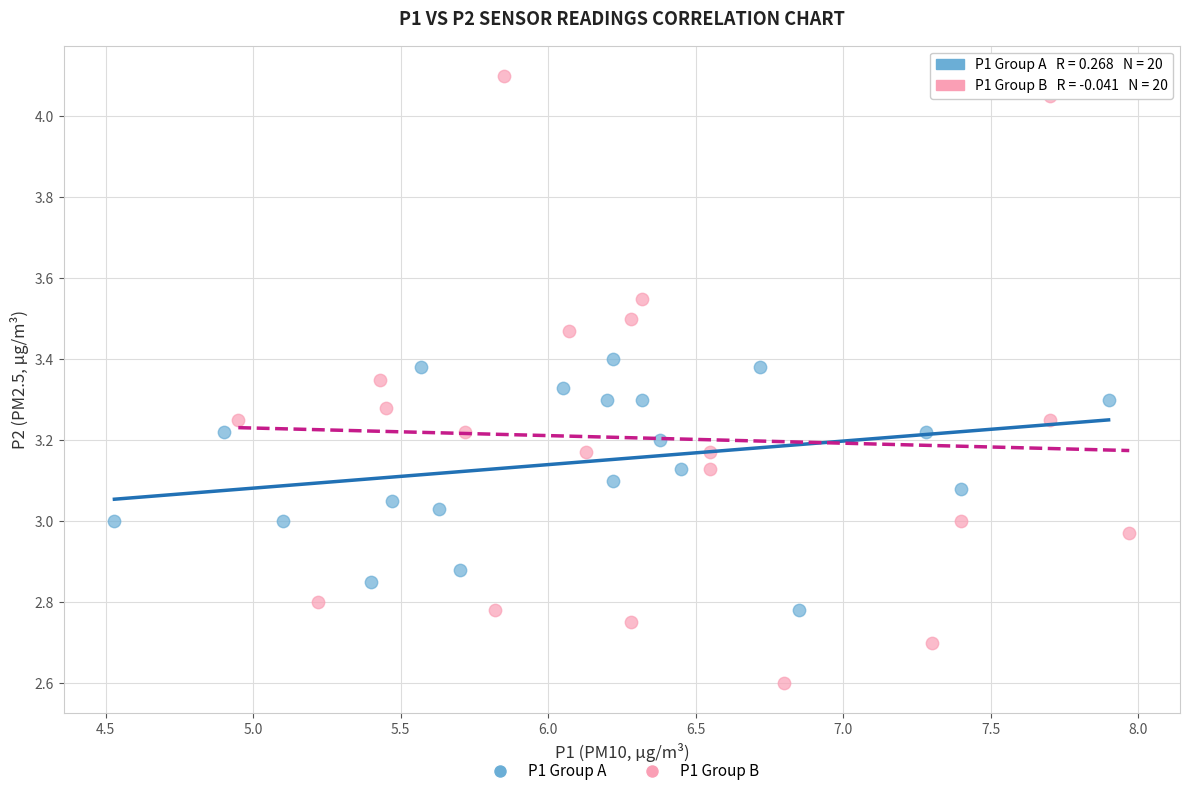

Which series reaches the minimum Y coordinate?

P1 Group B